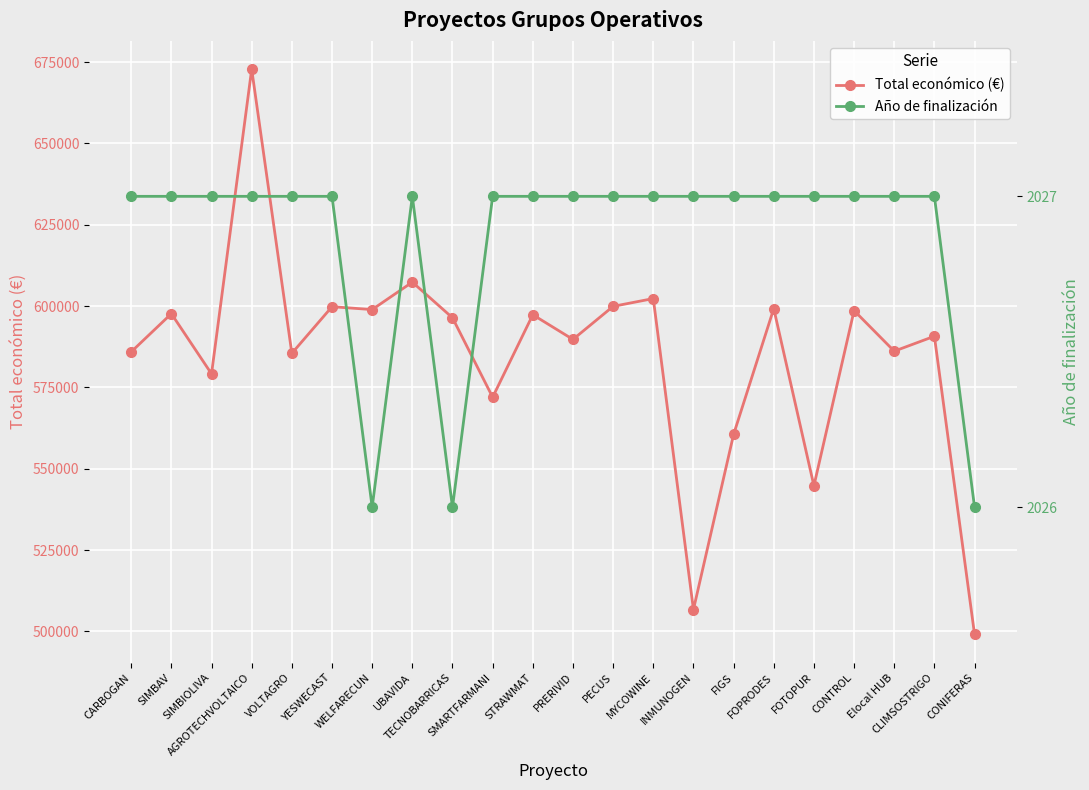

What position from the left is CLIMSOSTRIGO?

21